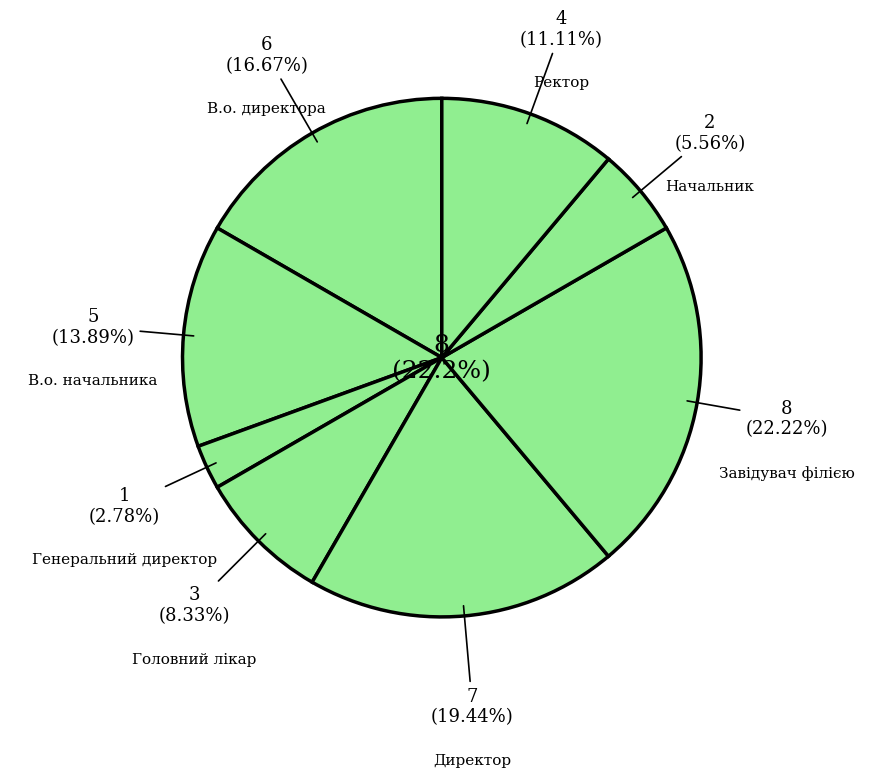

Which slice is the smallest?

Генеральний директор